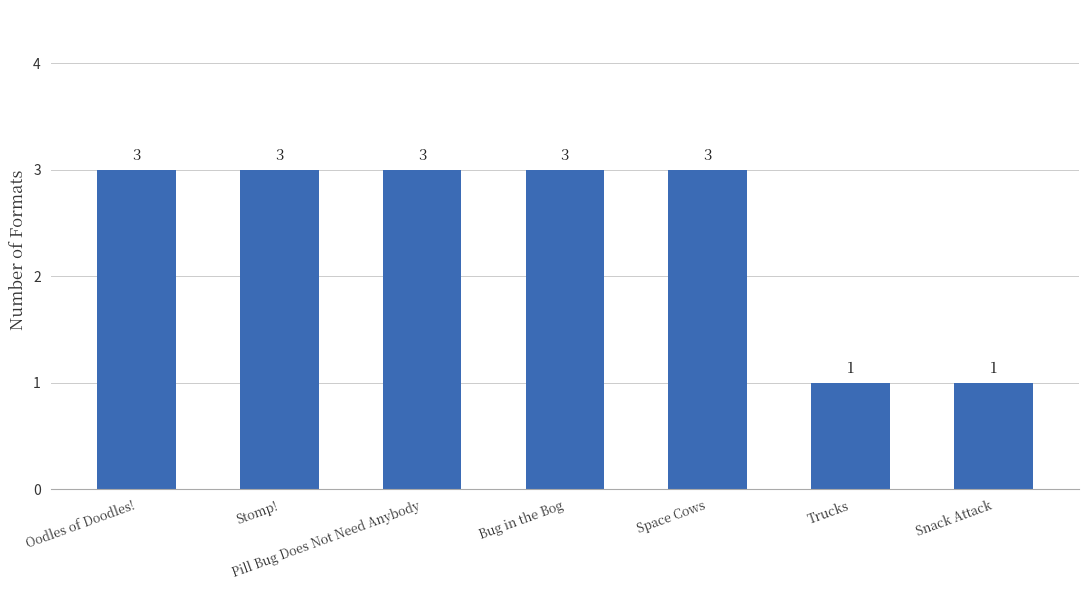

Which has a higher value, Trucks or Pill Bug Does Not Need Anybody?

Pill Bug Does Not Need Anybody